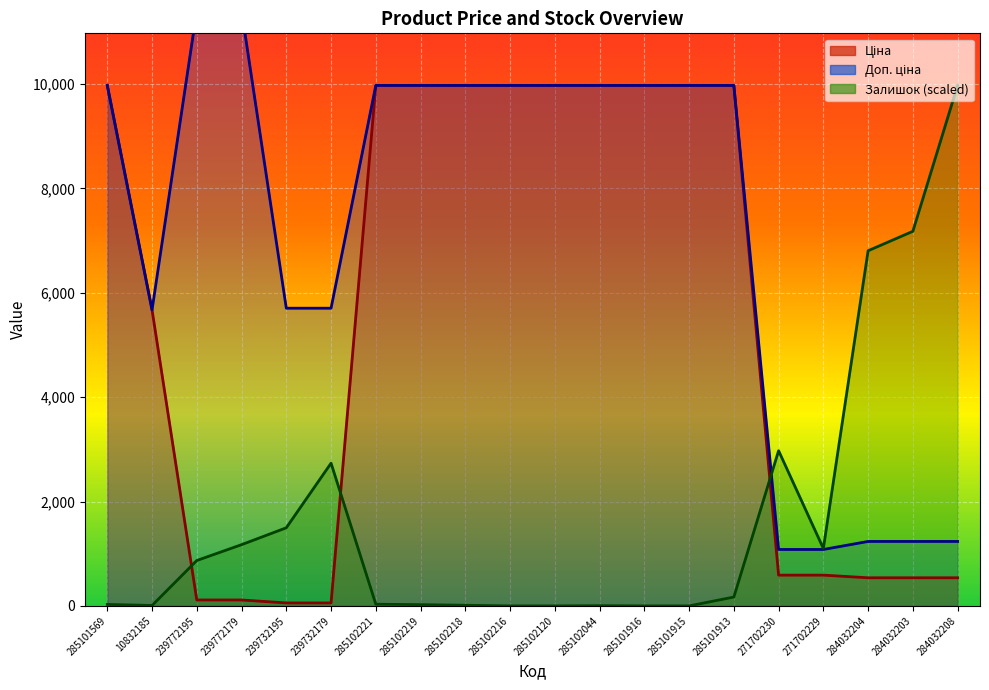

How many intersections are there between Залишок and Доп. ціна?

1